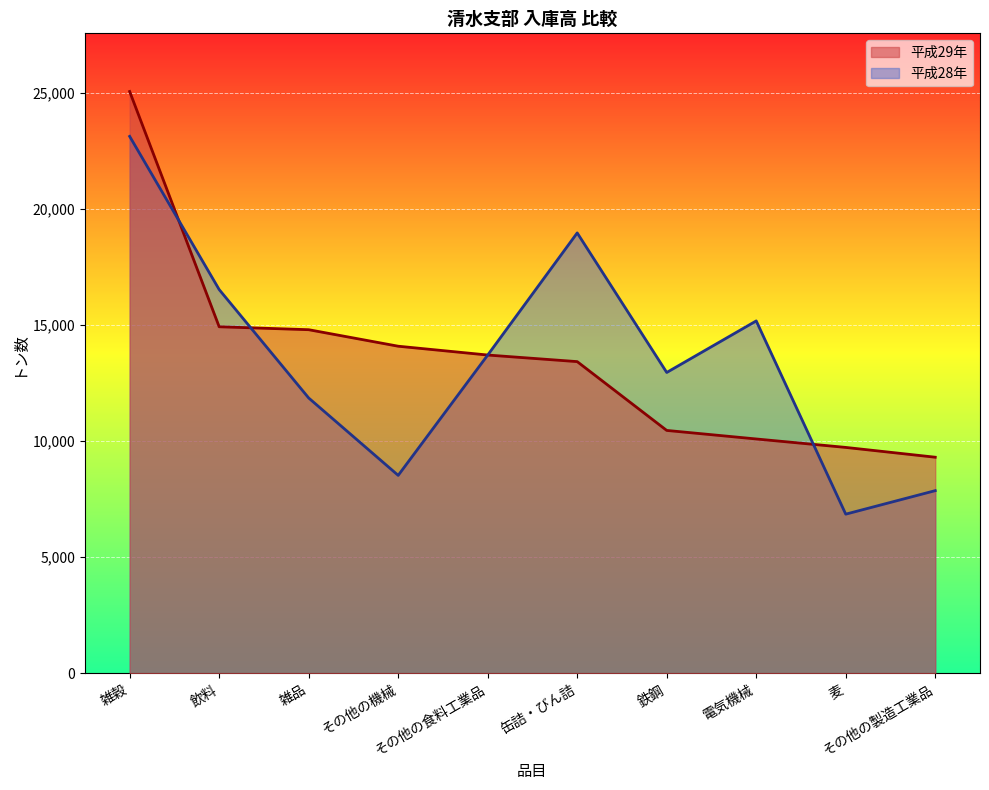

What is the value of the 平成28年 point at the 1st from the left?

23125